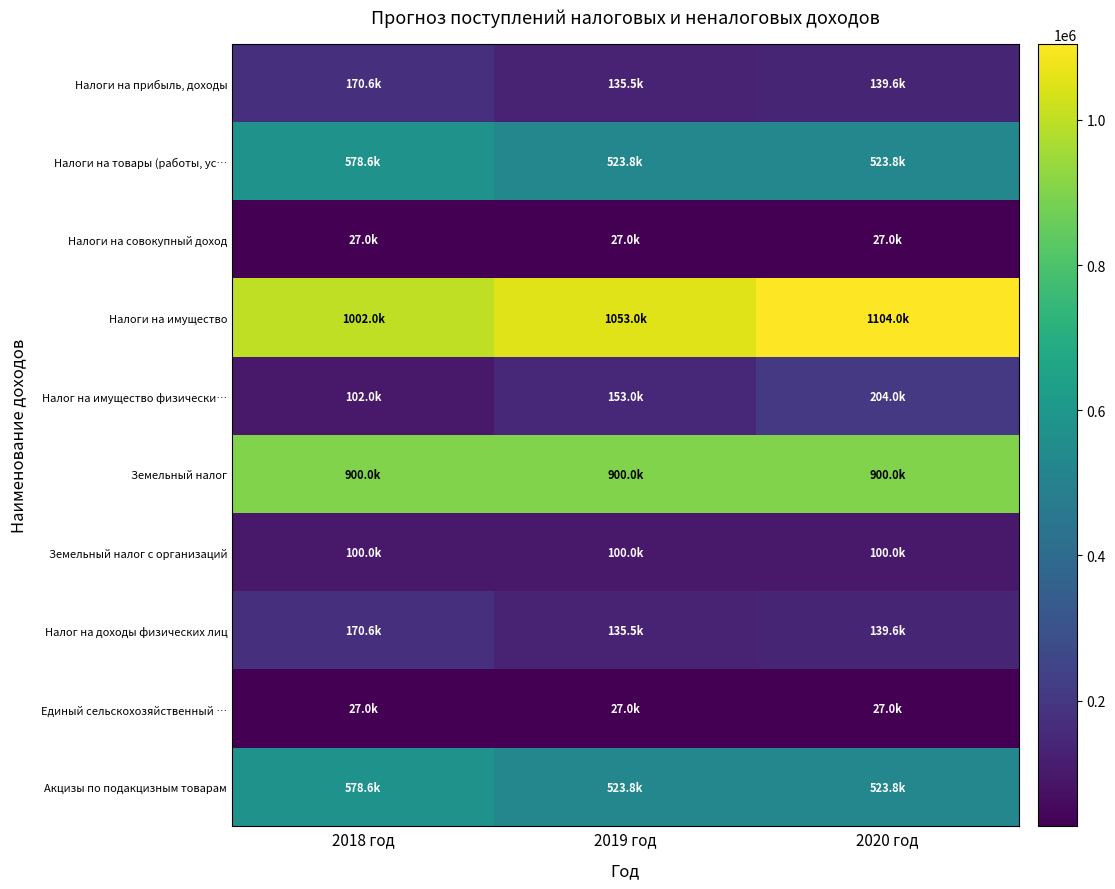

Which series has the largest total across all categories?

Налоги на имущество